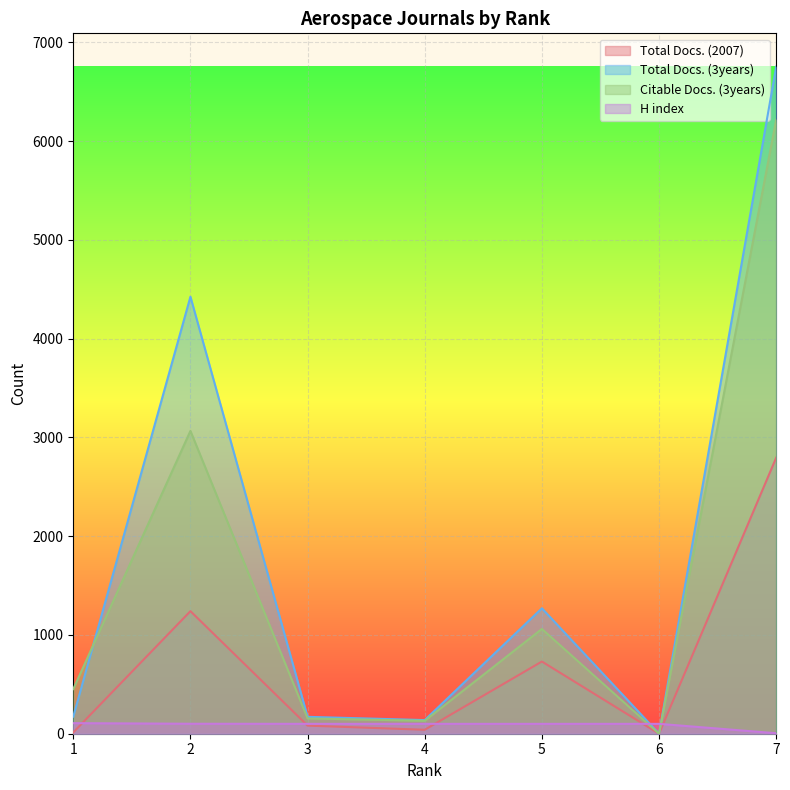

Where does the Total Docs. (2007) series first go above 82?

2